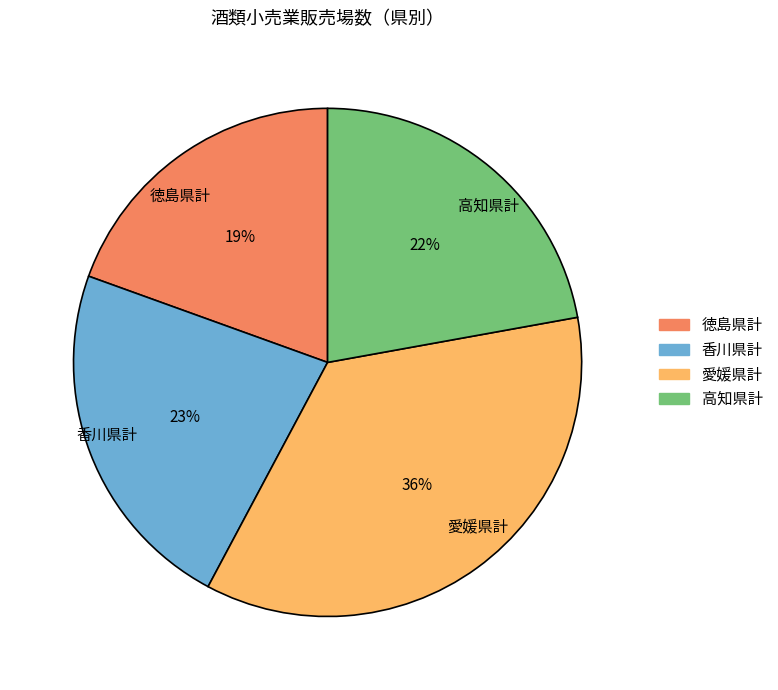

Do 愛媛県計 and 徳島県計 together represent more than half of the pie?

Yes